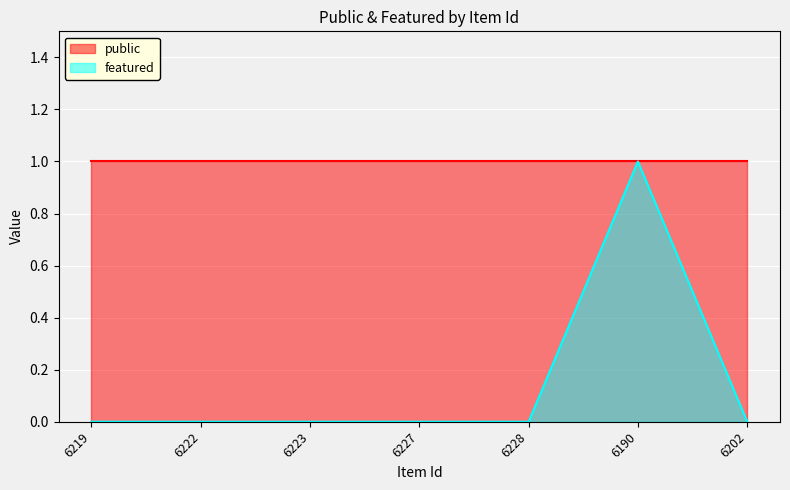

List the labels in order of value, smallest first.

6219, 6222, 6223, 6227, 6228, 6202, 6190